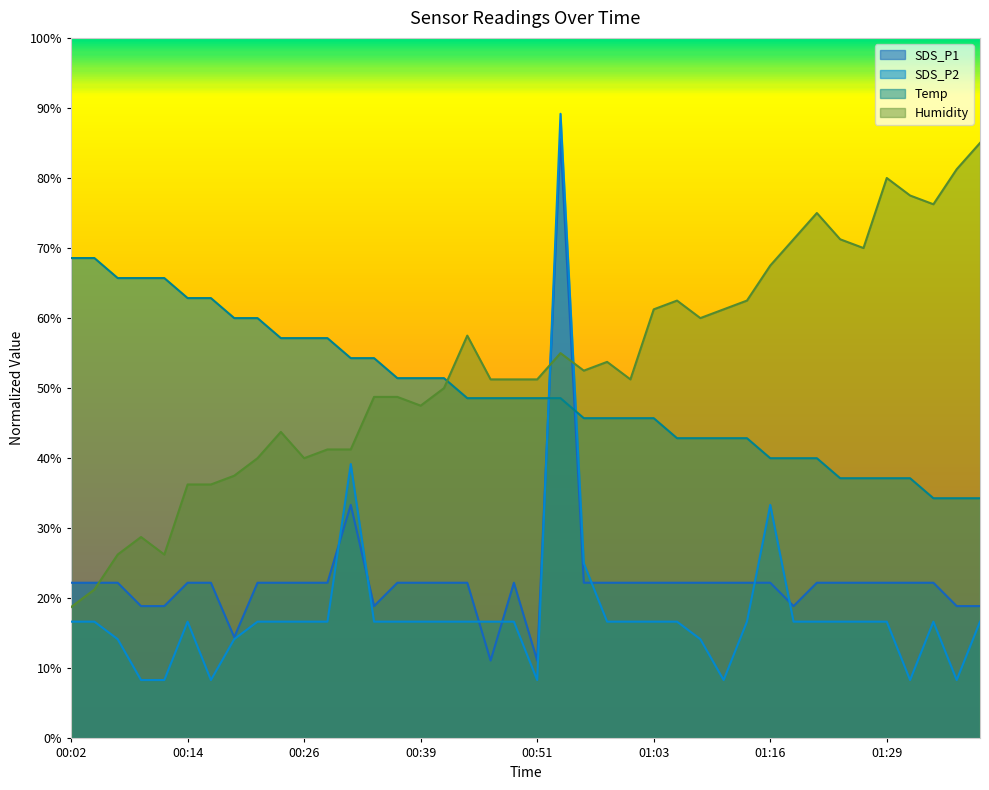

What is the minimum value shown in the chart?

8.3